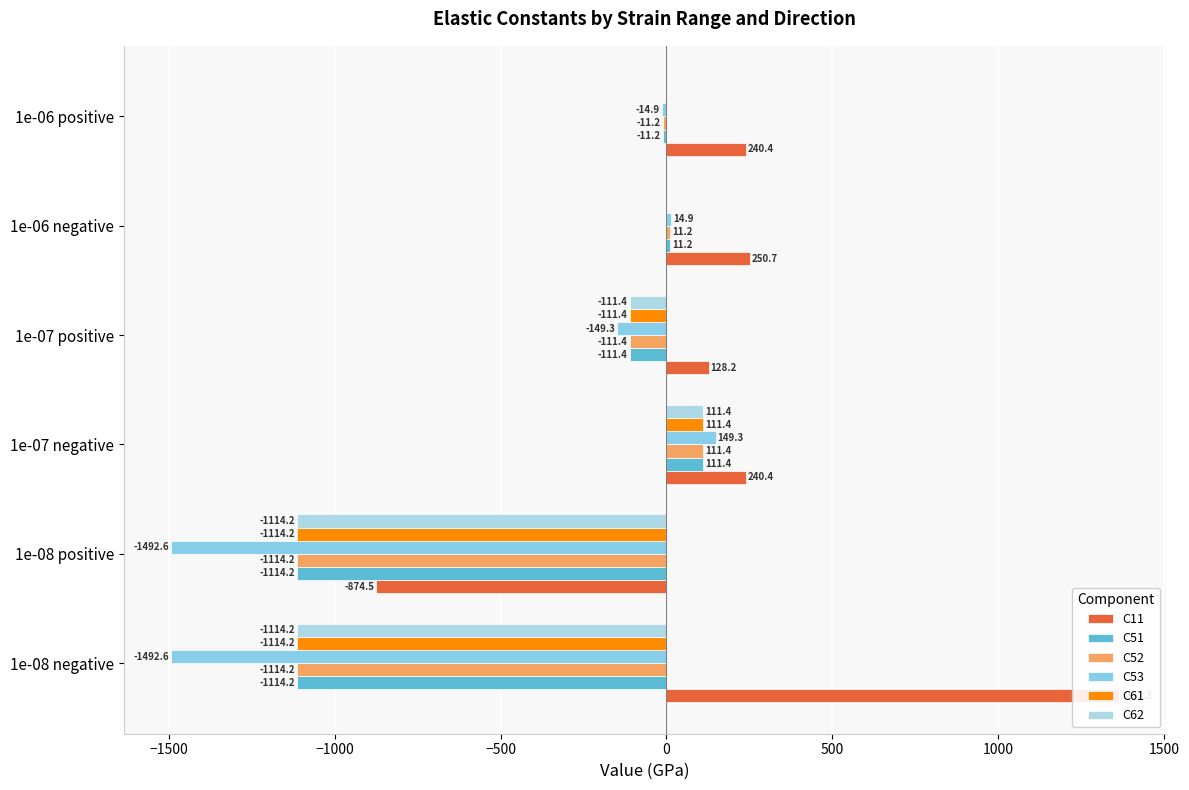

How many groups of bars are there?

6